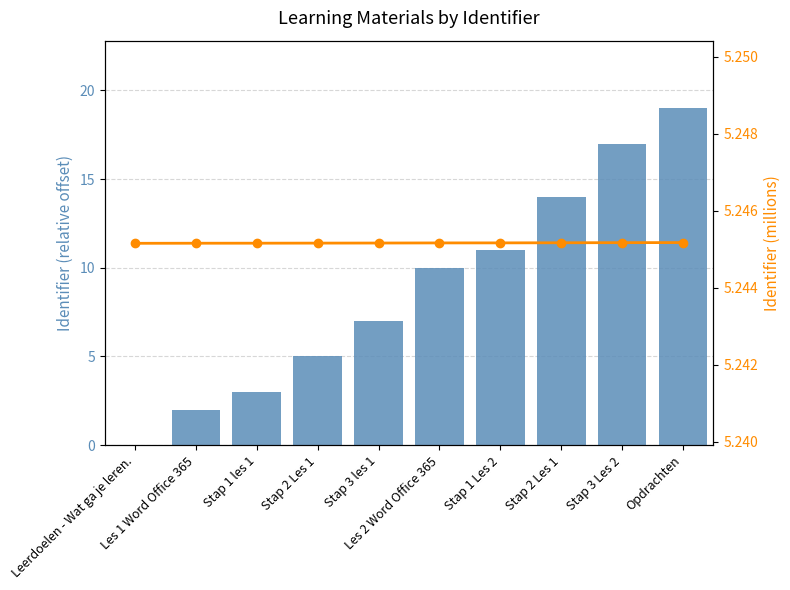

What is the average value of the Identifier (relative) series?

8.8